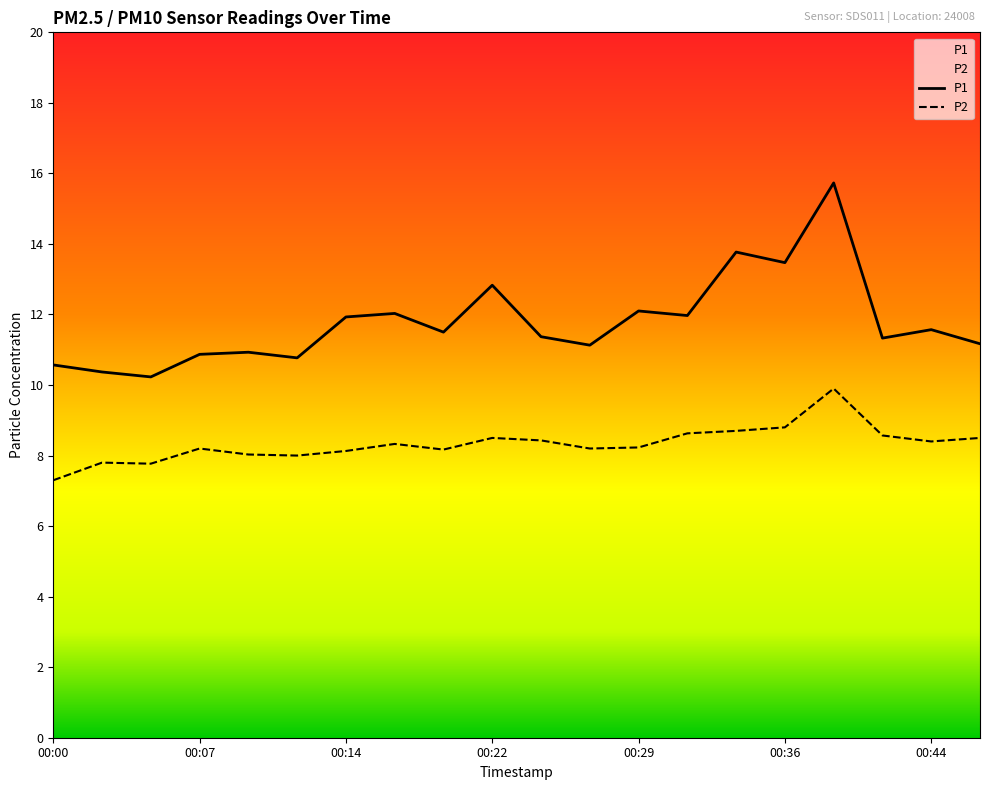

True or false: P1 has more than 1 interior local peaks.

True